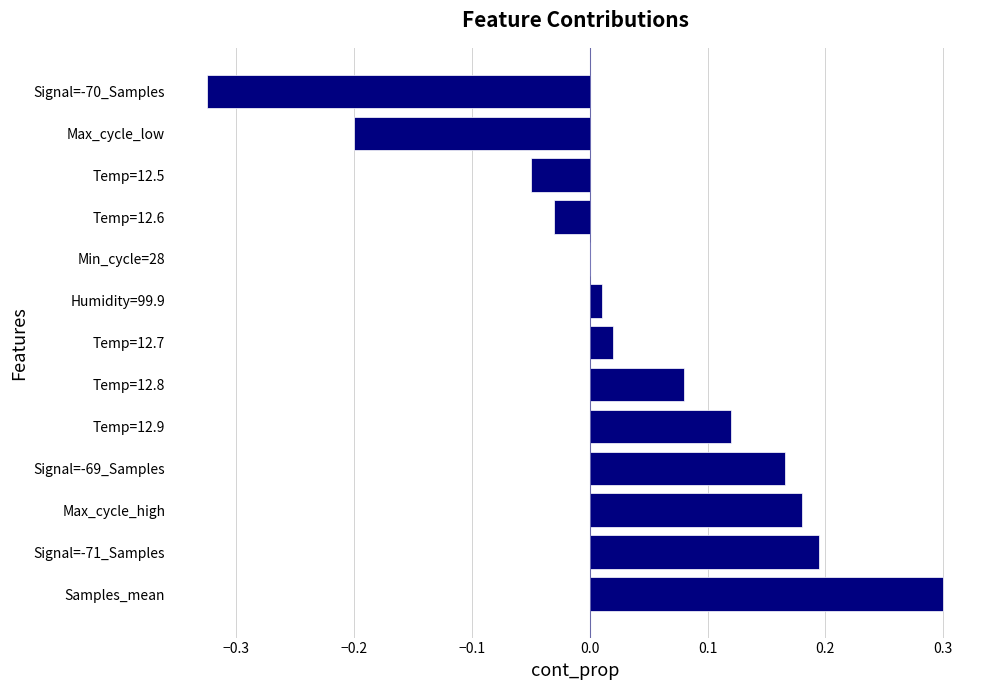

Between Max_cycle_high and Temp=12.5, which is larger?

Max_cycle_high